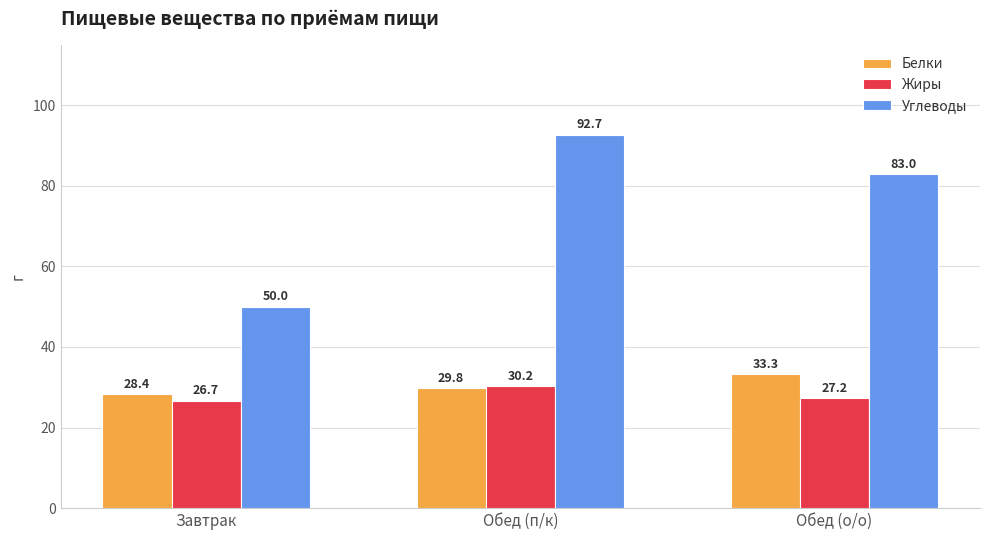

Which series has the largest total across all categories?

Углеводы